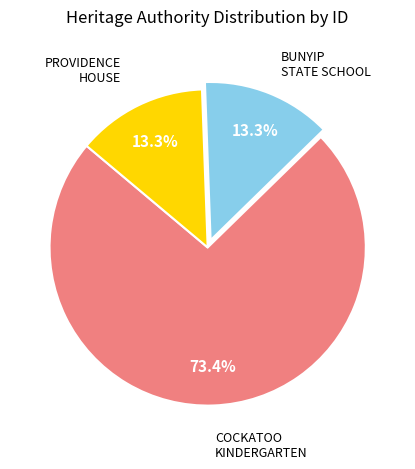

Is there a majority slice in this chart?

Yes